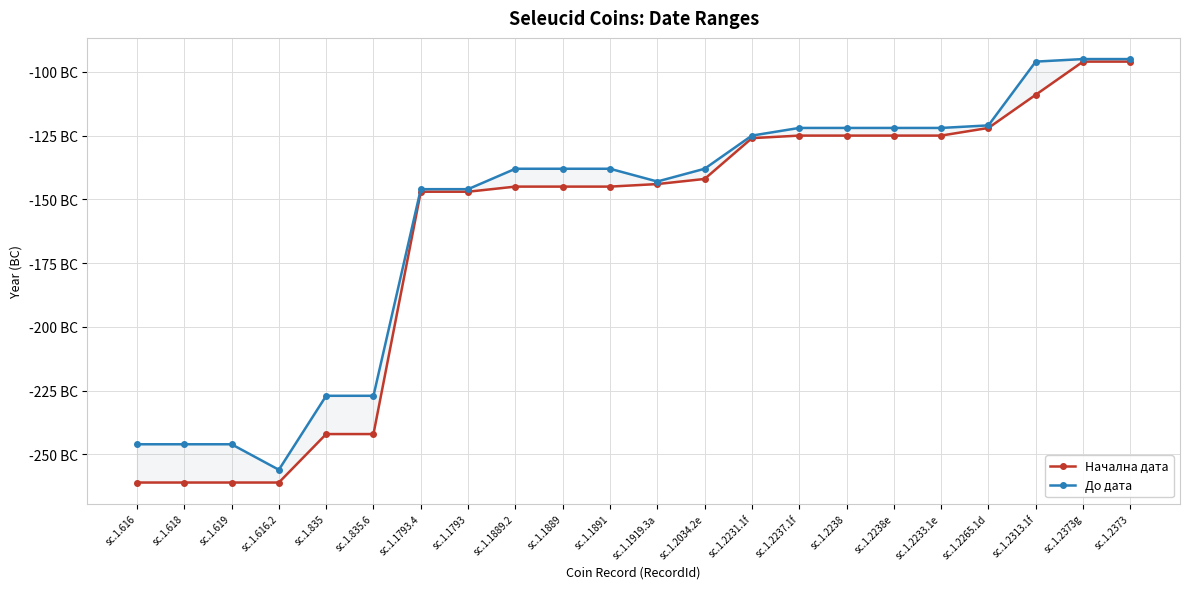

At which category is the sum across all series the highest?

sc.1.2373g